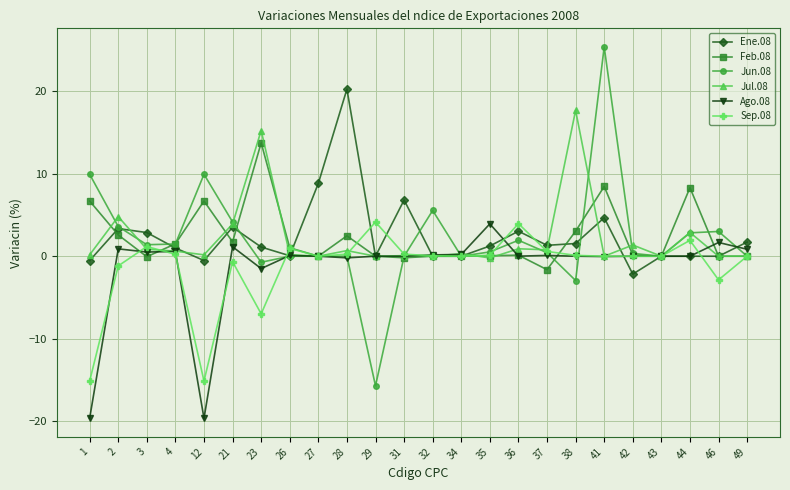

Is the value of Ago.08 at 21 greater than the value of Jun.08 at 12?

No